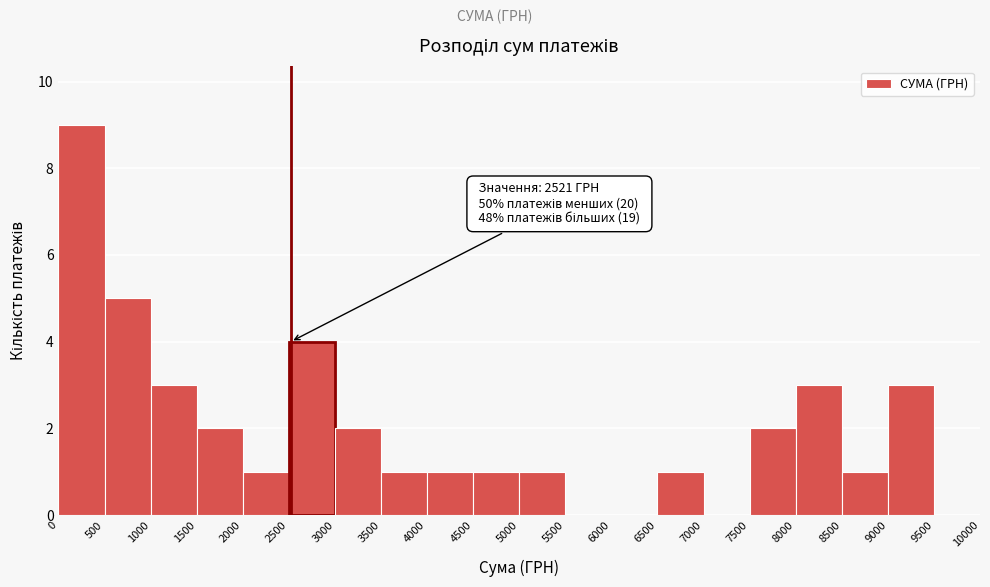

Over which range of the x-axis is the bar tallest?

0 to 500